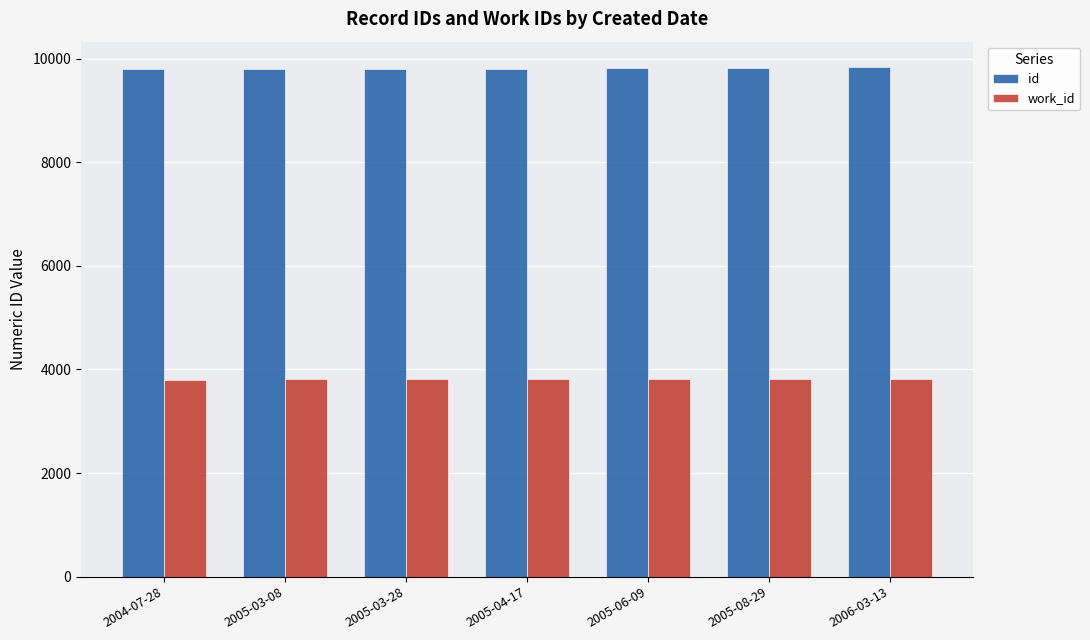

The work_id series shows 1742 at 2005-03-28. True or false?

False